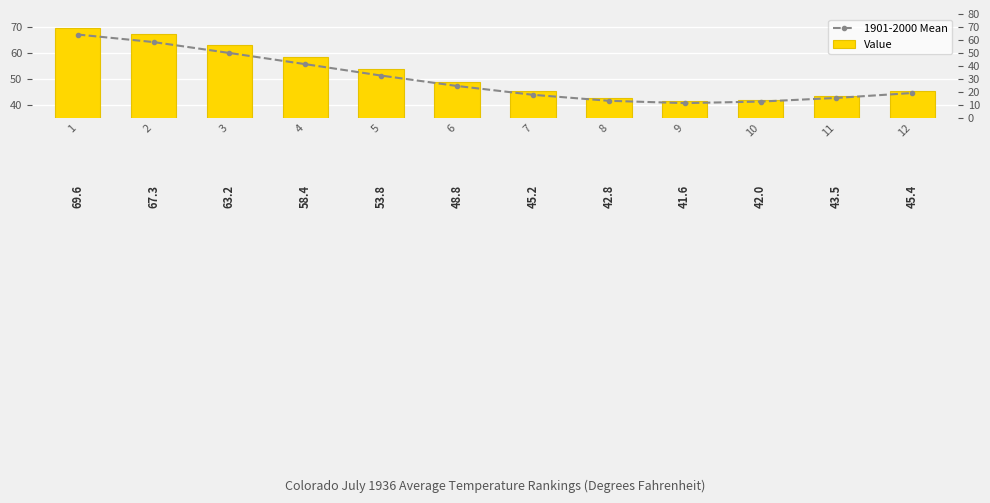

Between 7 and 8, which is larger?

7